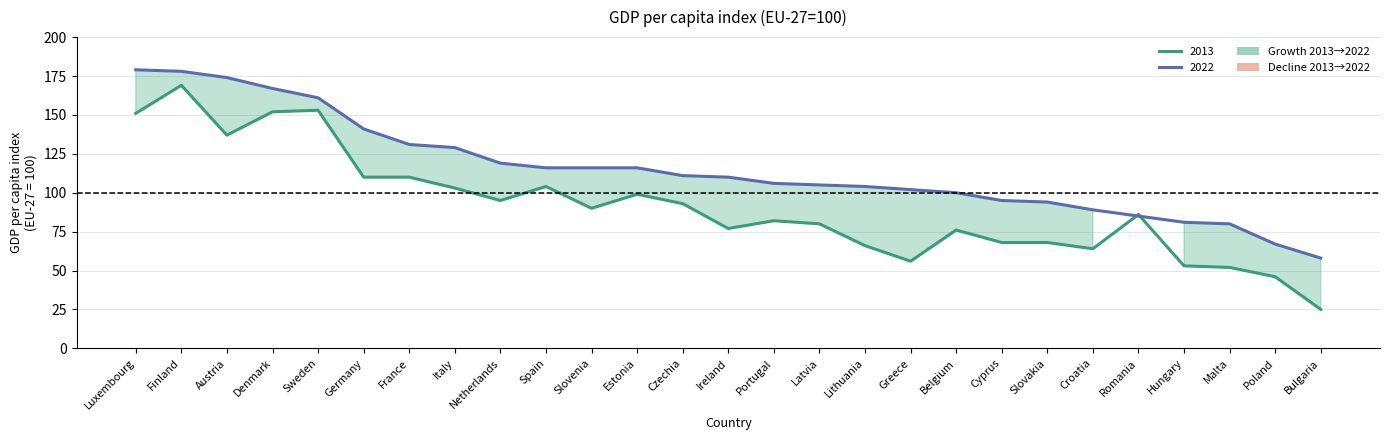

At which category is the sum across all series the highest?

Finland